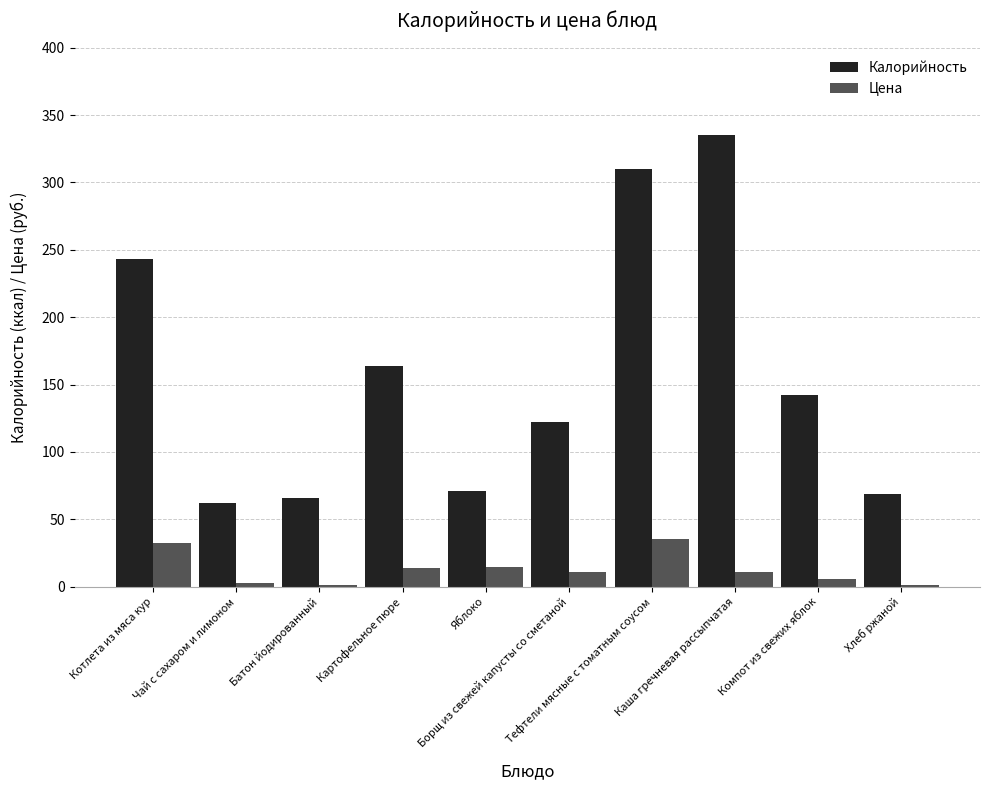

Rank the series by their maximum value, from lowest to highest.

Цена, Калорийность